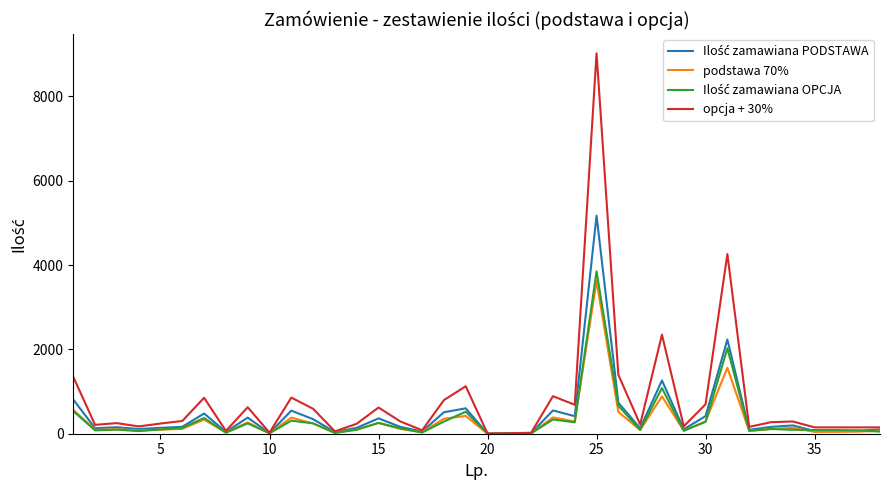

Which series has the widest spread of values?

opcja + 30%